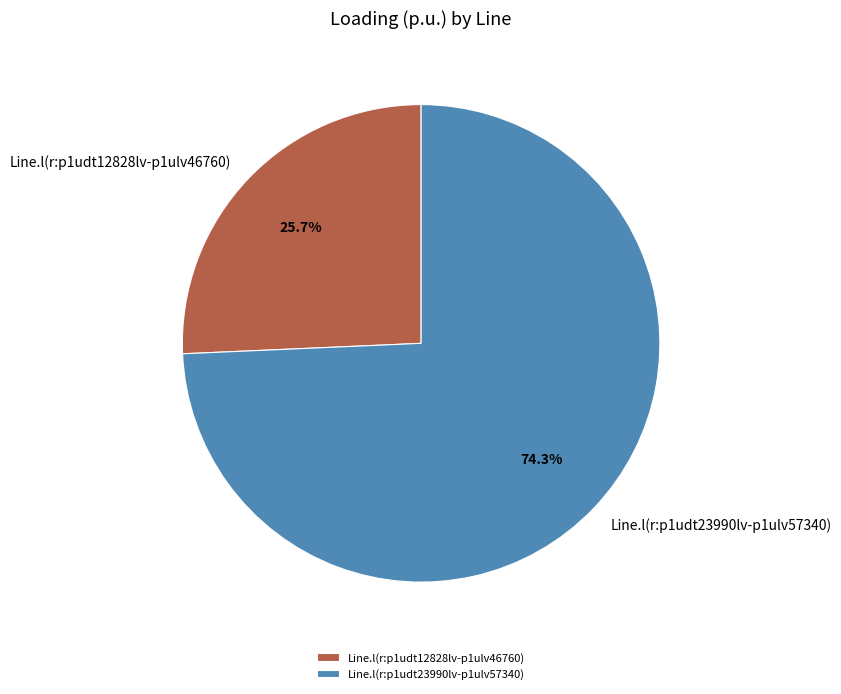

Does Line.l(r:p1udt12828lv-p1ulv46760) represent more than half of the total?

No